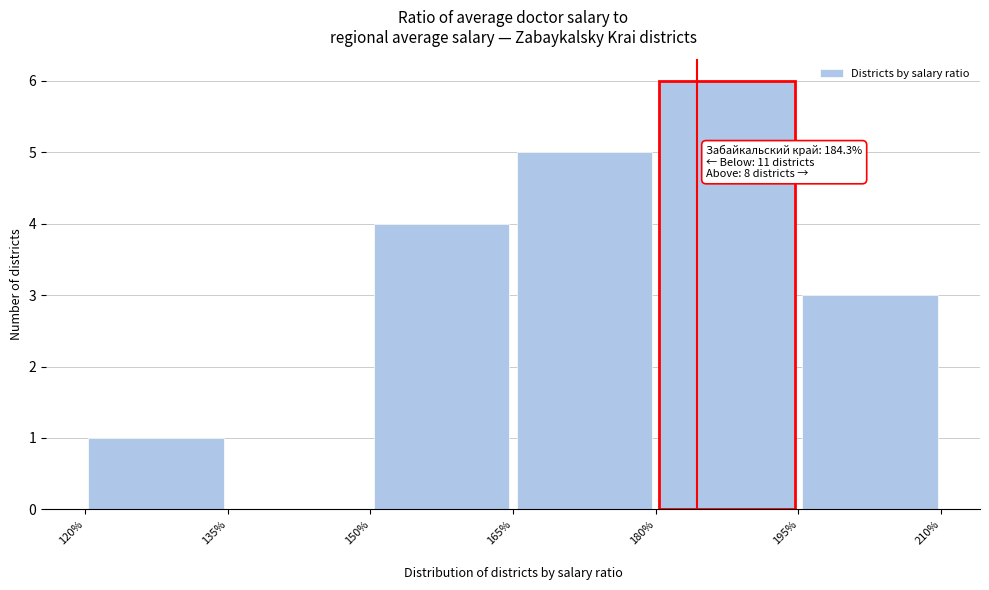

Over which range of the x-axis is the bar tallest?

180% to 195%